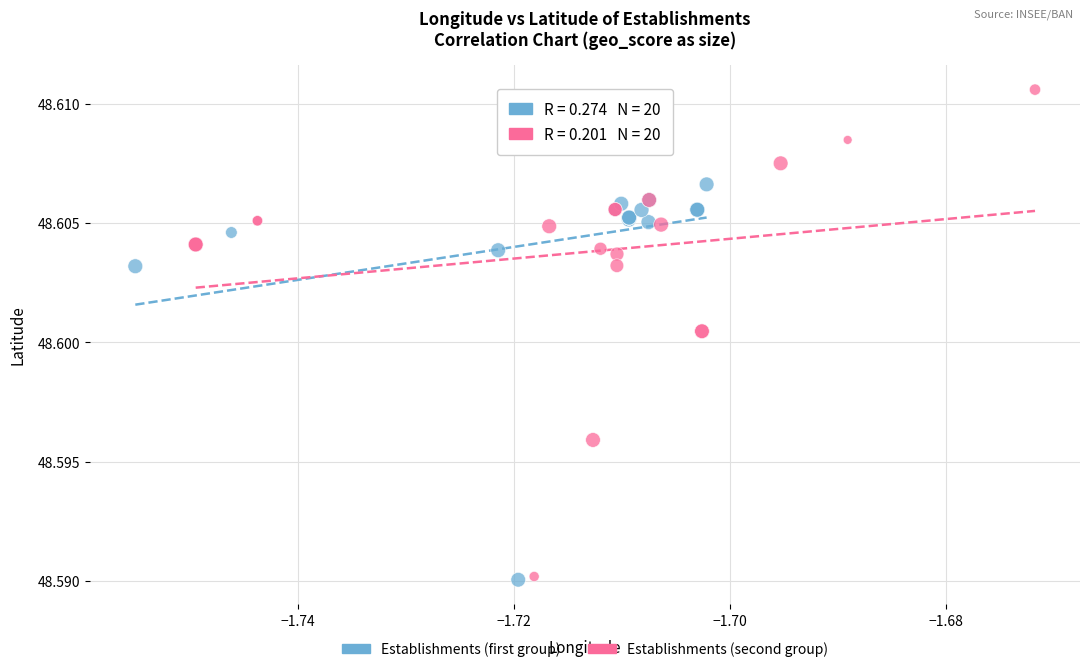

Which series has the widest spread of Y values?

Establishments (second group)